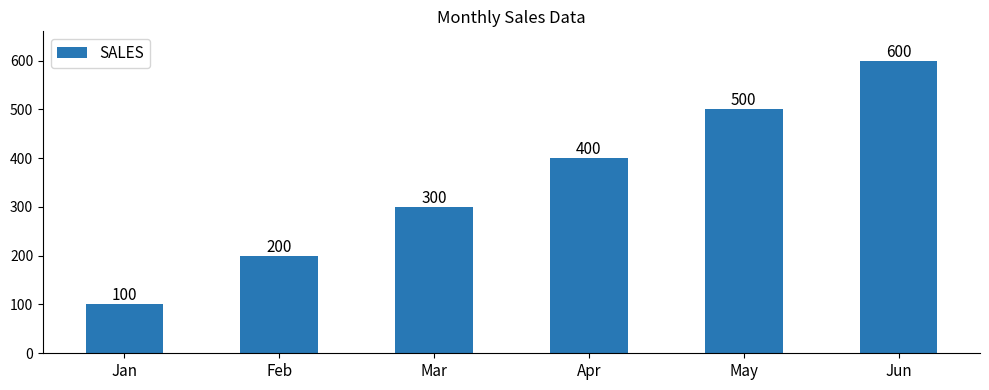

What is the greatest value displayed?

600